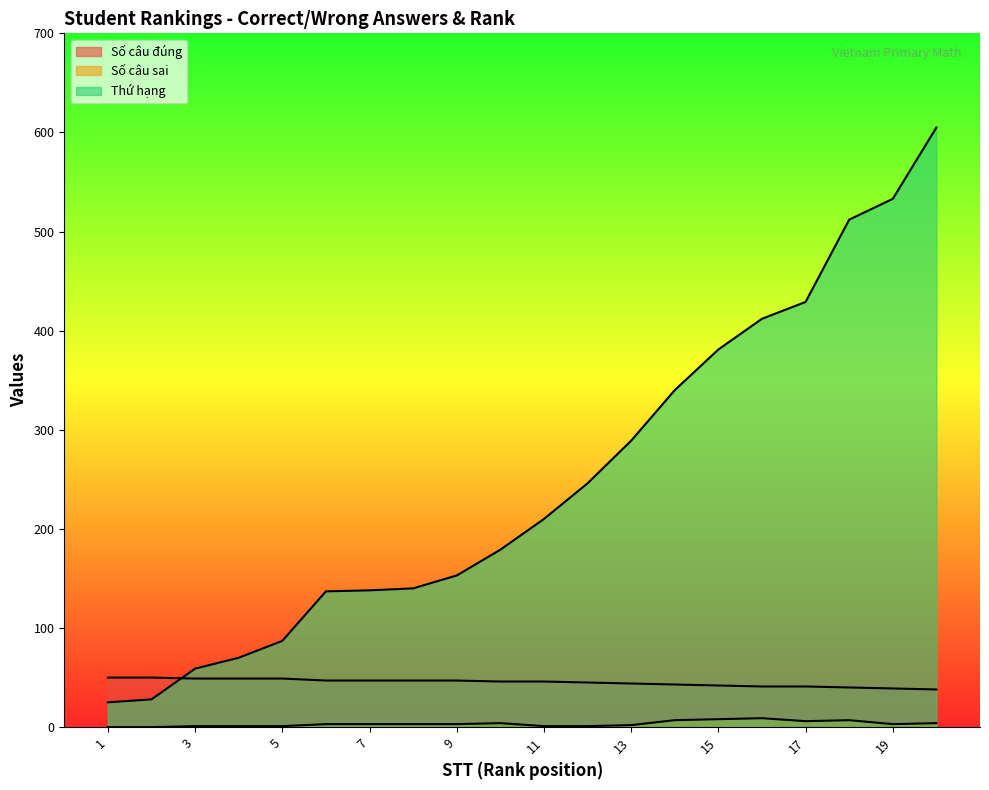

What is the difference between the second highest and second lowest values in the Số câu đúng series?

11